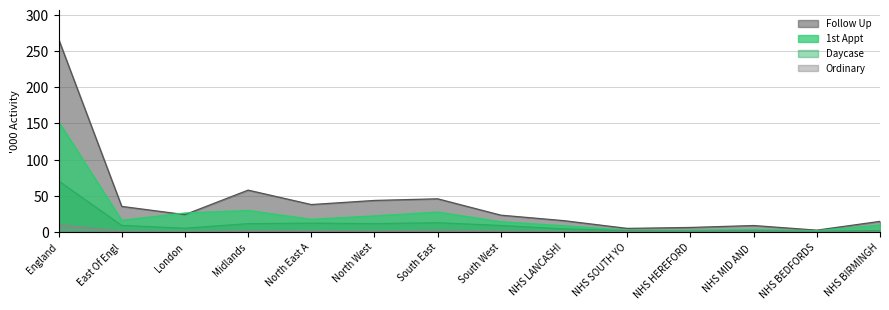

How many values in the Daycase series exceed 8?

7